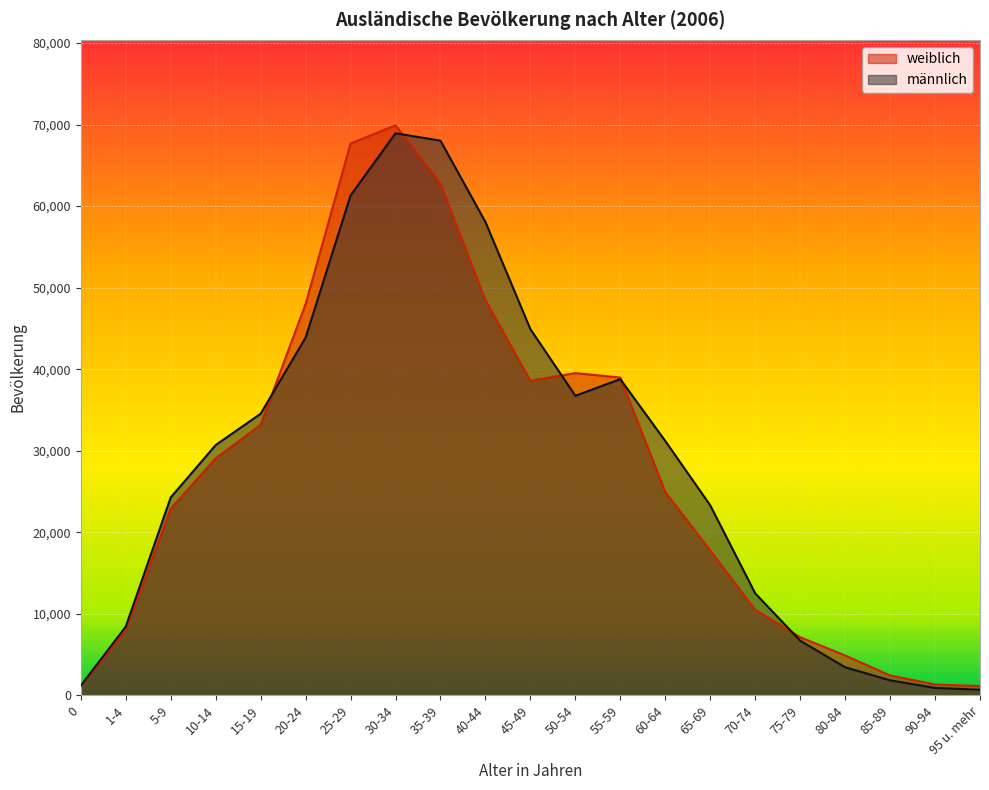

What are all the series names shown in the legend?

weiblich, männlich